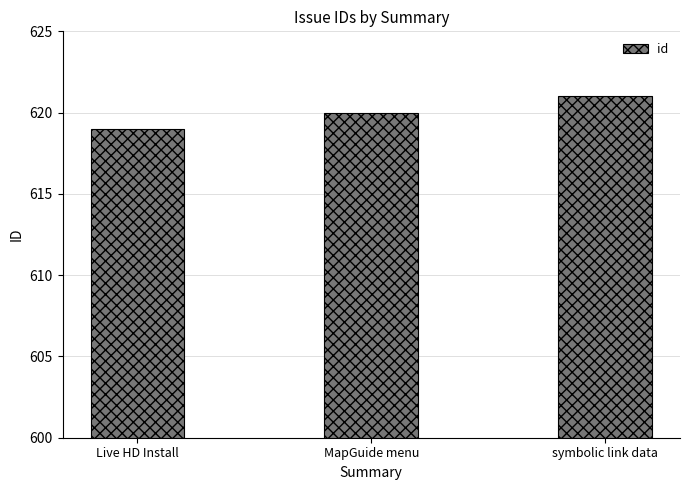

What is the label of the 3rd bar from the left?

symbolic link data